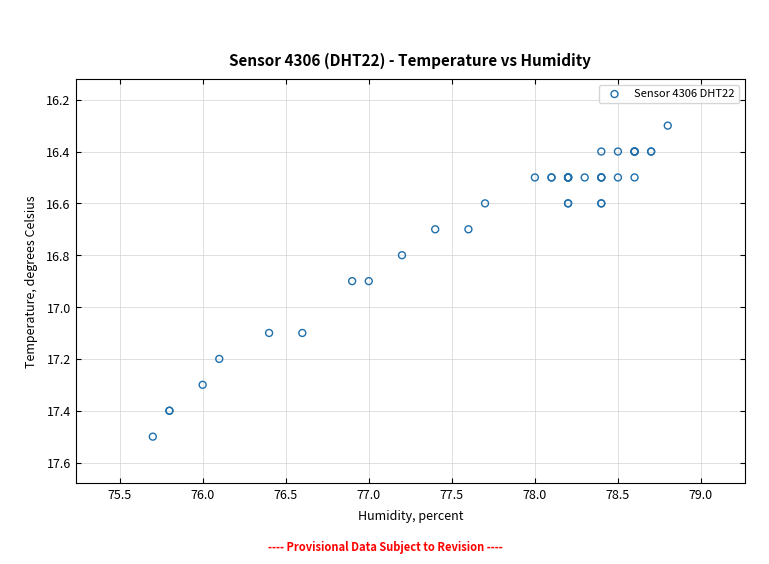

What Y value in the scatter plot is closest to 16?

16.3